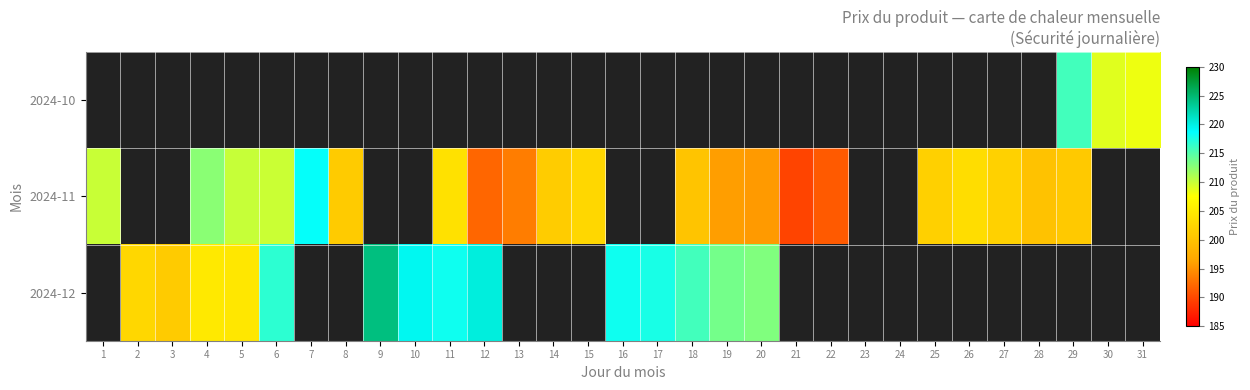

Count the number of data series in this chart.

3